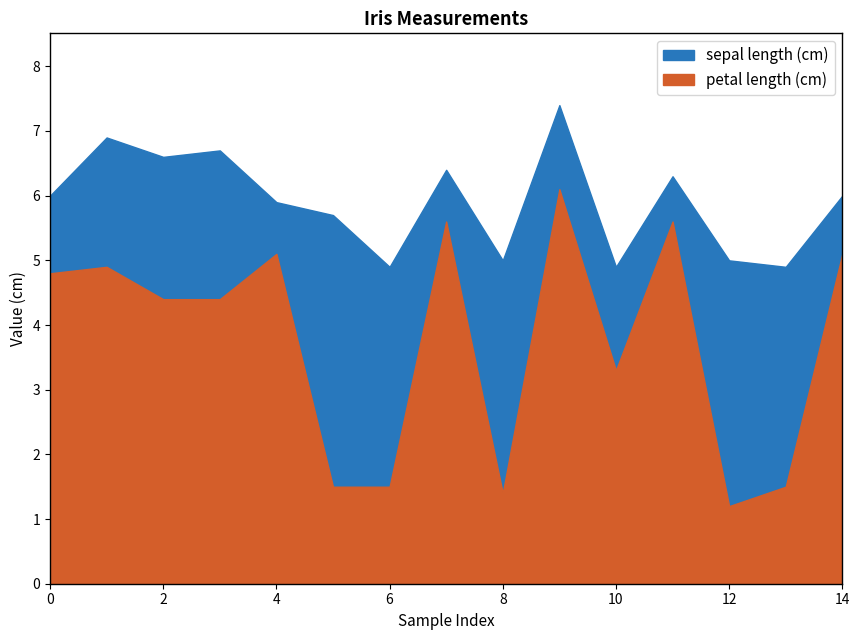

True or false: sepal length (cm) and petal length (cm) cross at least once.

False